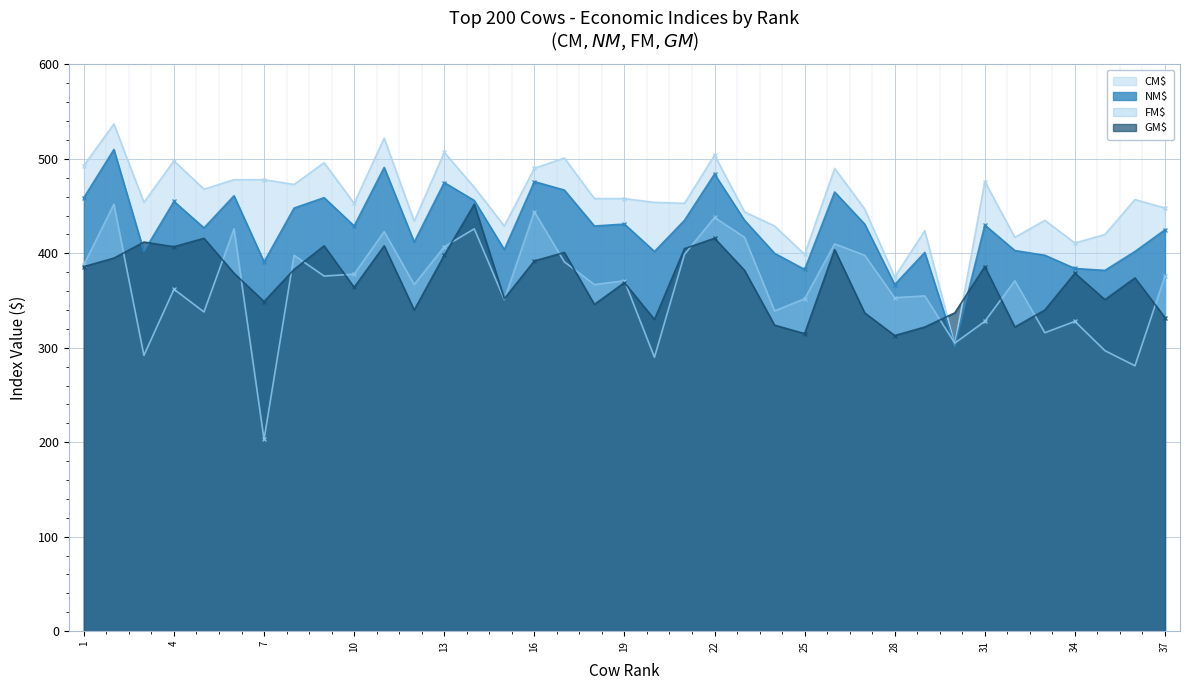

Which series has the largest total across all categories?

CM$